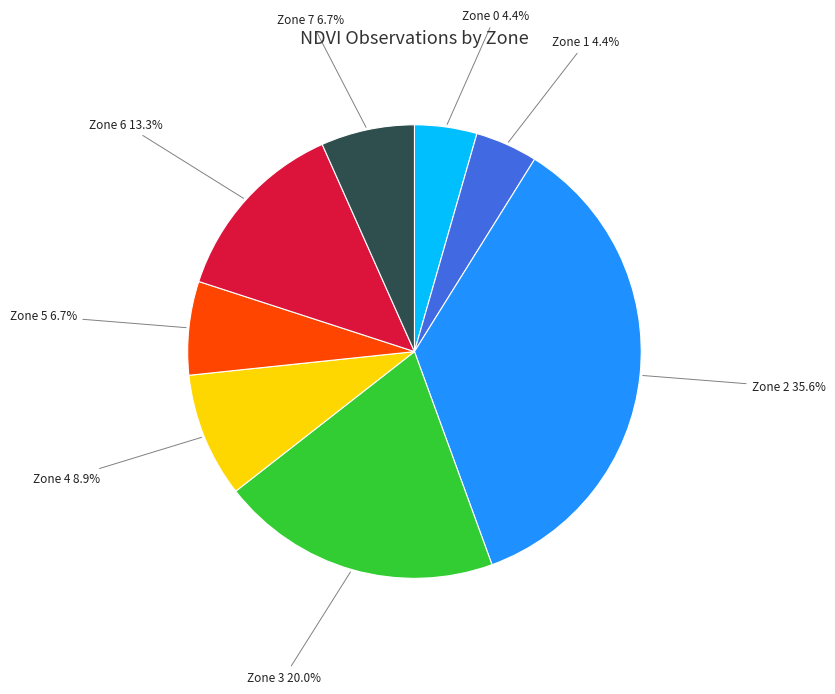

To the nearest percent, what is the difference between the Zone 7 and Zone 4 slice percentages?

2%